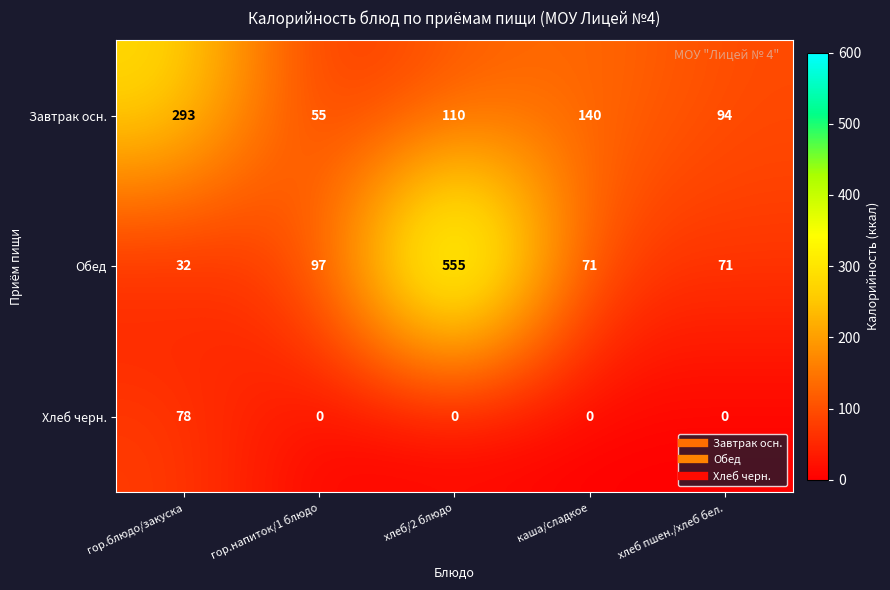

At how many categories does at least one series exceed 486?

1